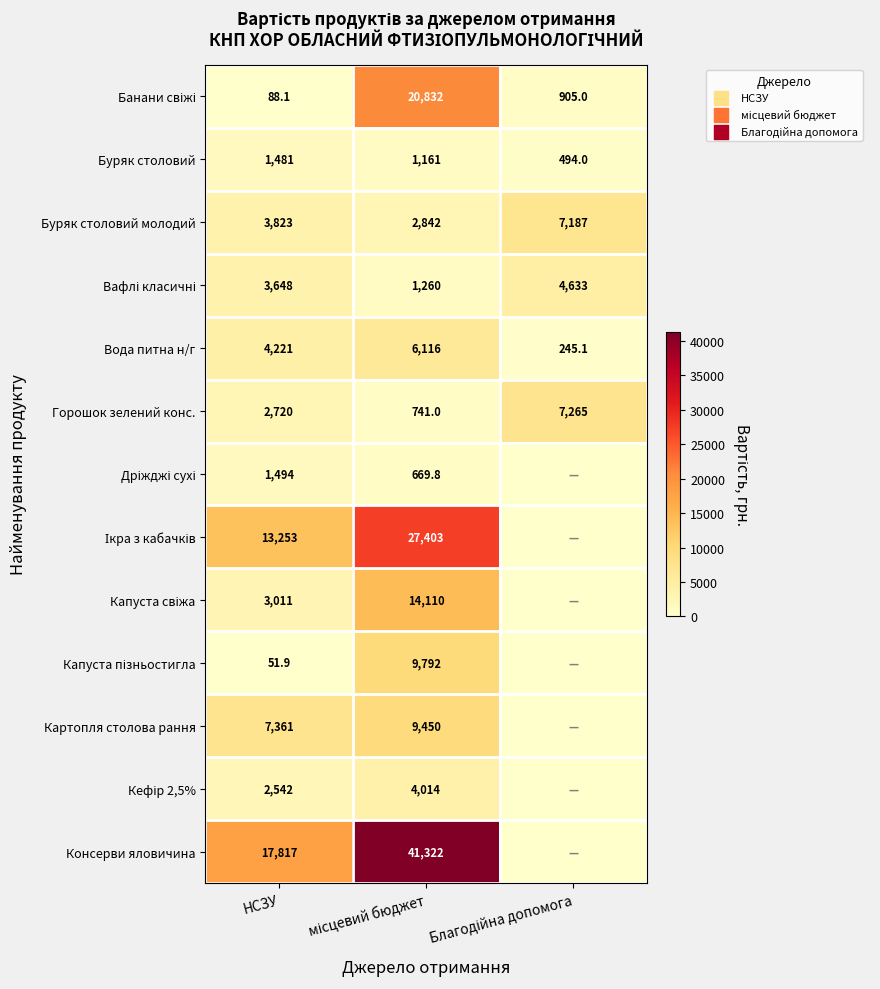

Where is Буряк столовий молодий nearest to the value 5014?

НСЗУ